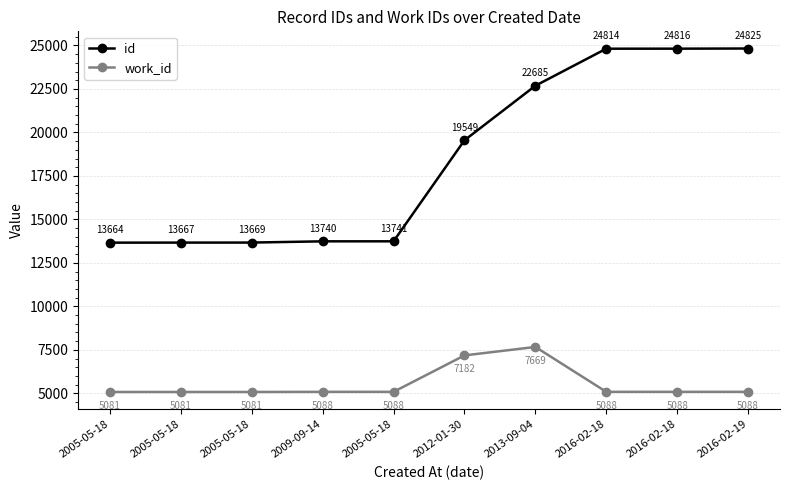

Rank the categories by id value from highest to lowest.

2016-02-19, 2016-02-18, 2016-02-18, 2013-09-04, 2012-01-30, 2005-05-18, 2009-09-14, 2005-05-18, 2005-05-18, 2005-05-18